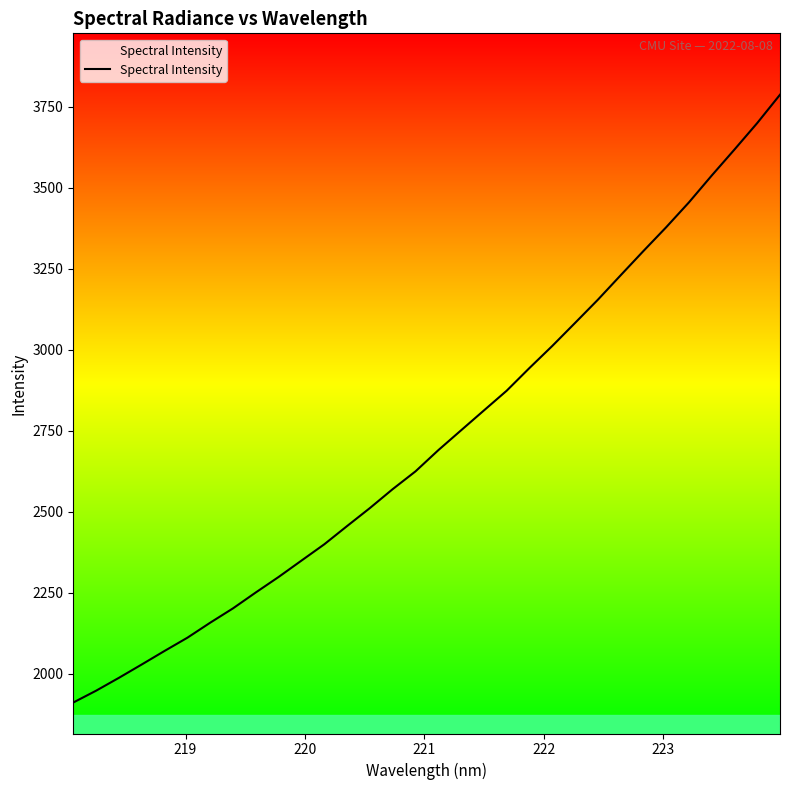

What is the difference between the maximum and minimum values?

1875.2